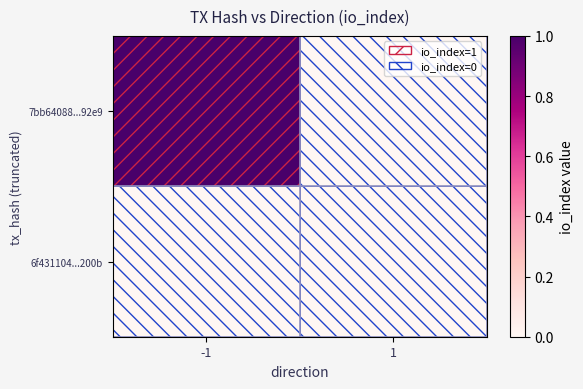

At which category does the chart reach its minimum across all series?

1